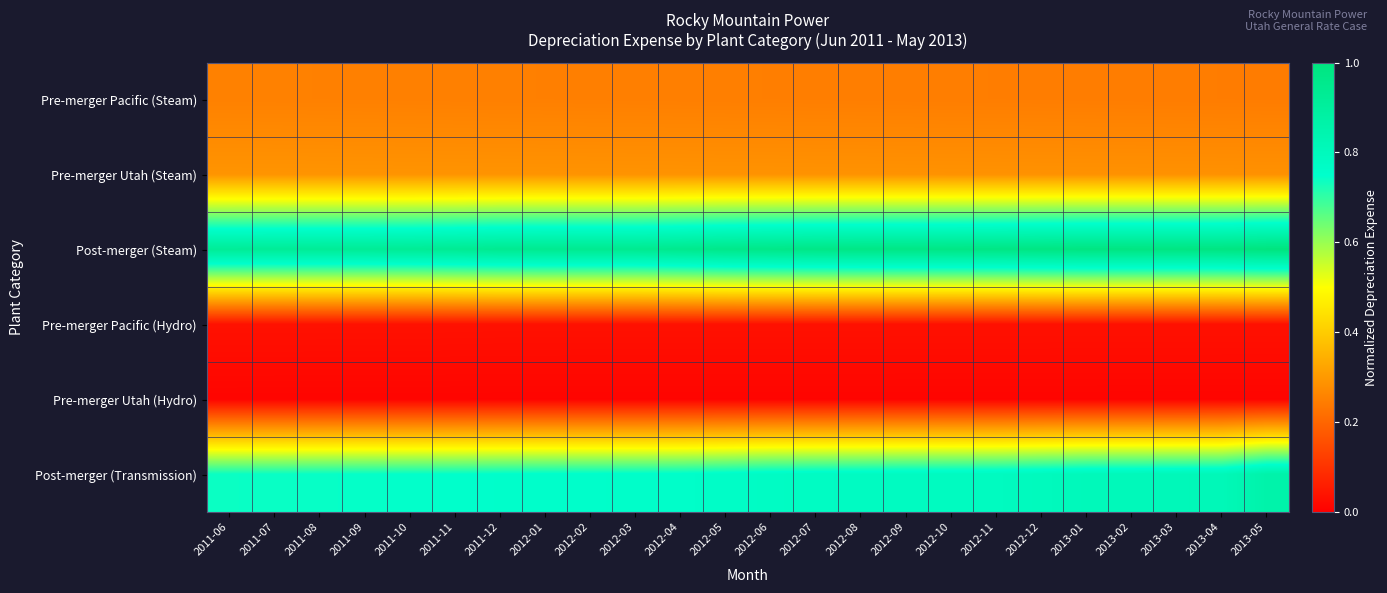

What is the difference between the highest and lowest values at 2013-03?

1.0